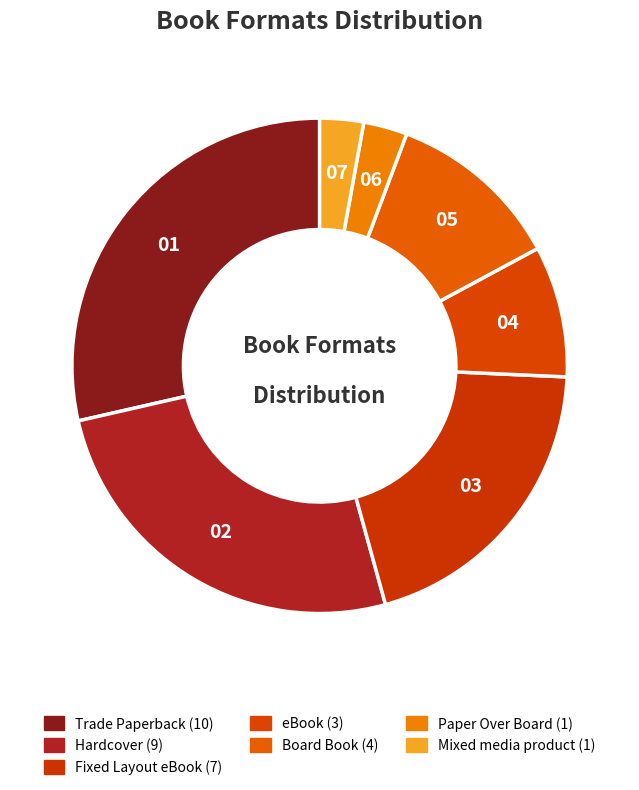

What is the largest slice in the pie chart?

Trade Paperback